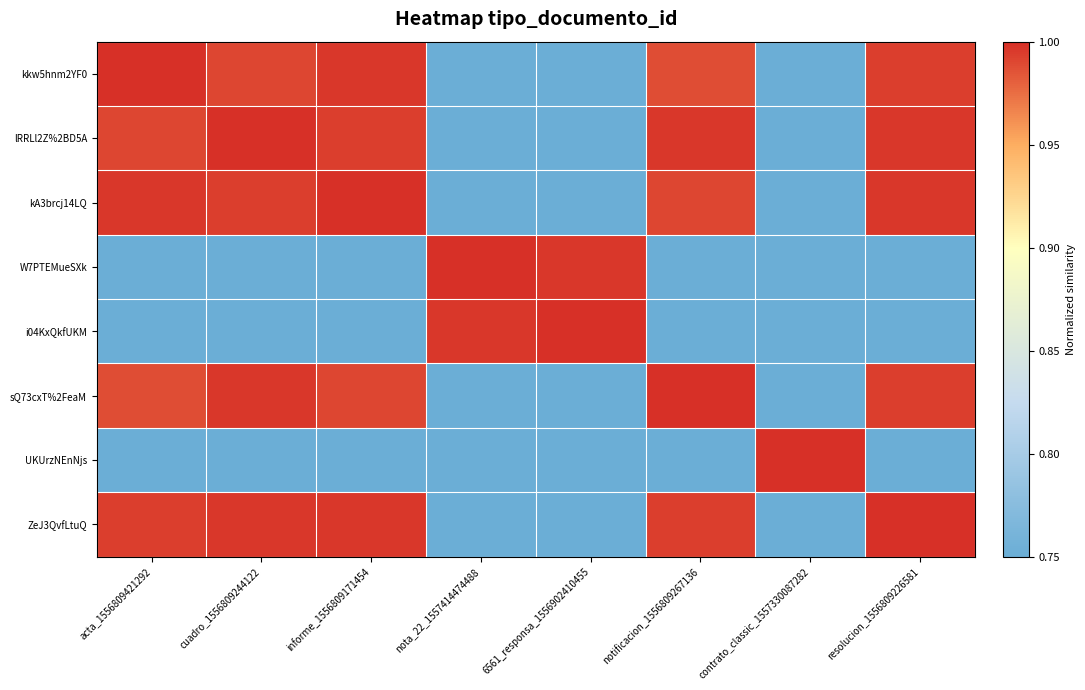

Rank the series at resolucion_1556809226581 from lowest to highest value.

W7PTEMueSXk, i04KxQkfUKM, UKUrzNEnNjs, kkw5hnm2YF0, sQ73cxT%2FeaM, lRRLl2Z%2BD5A, kA3brcj14LQ, ZeJ3QvfLtuQ